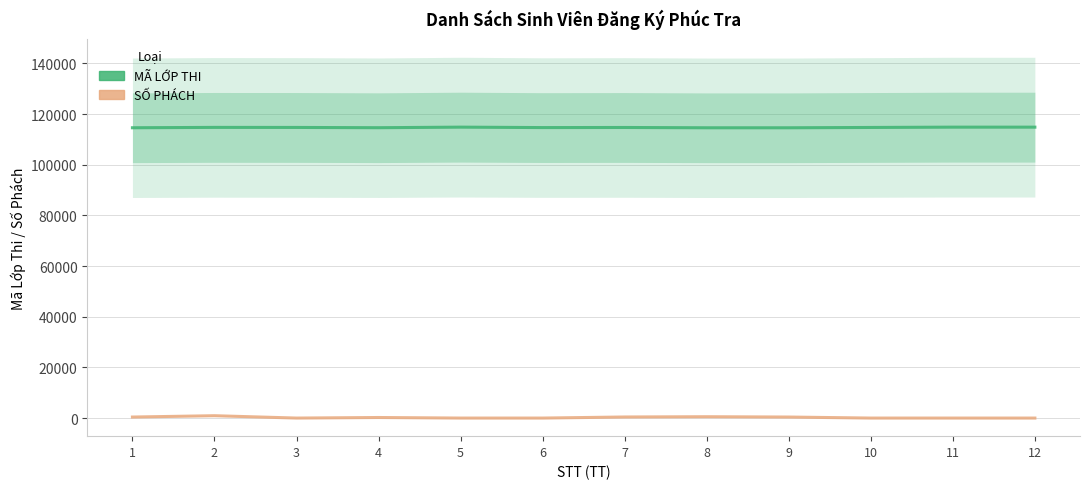

How many lines are shown in the chart?

2